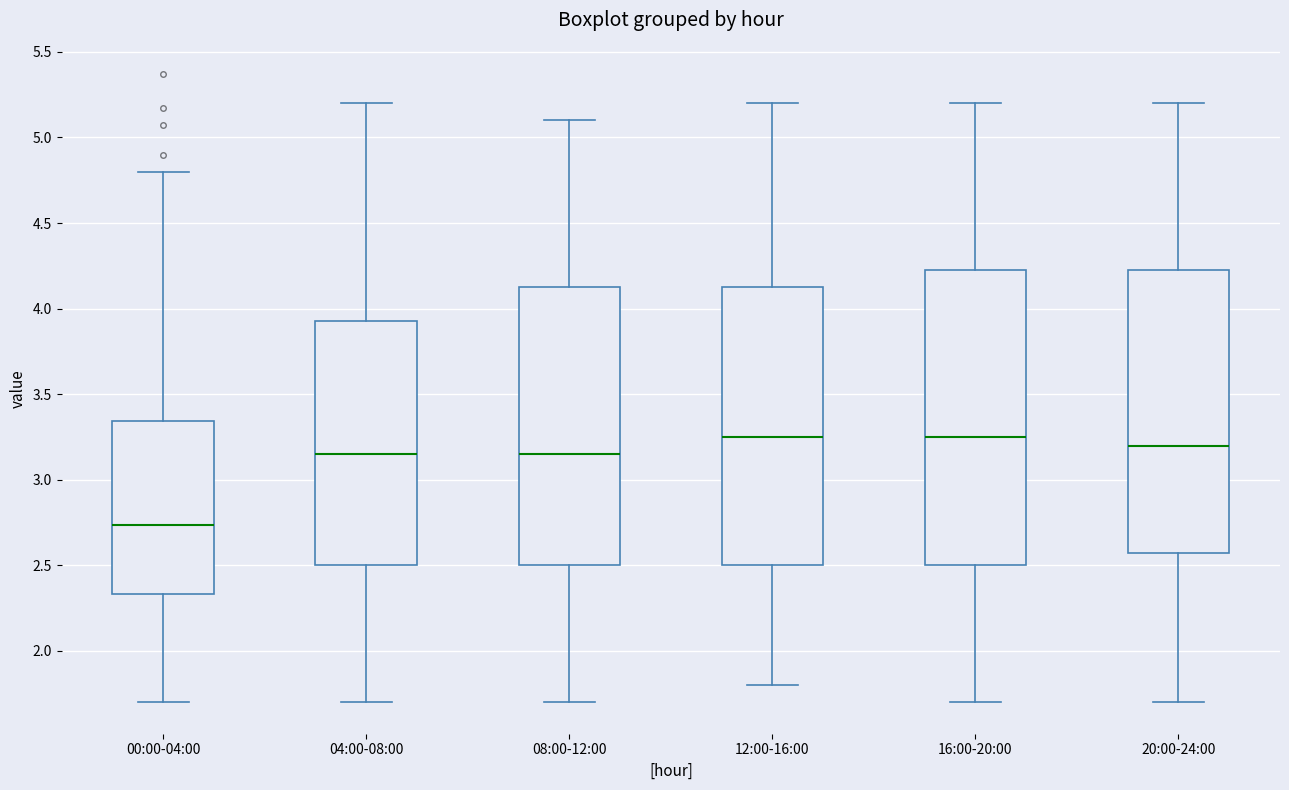

Where is the upper edge of the box for 16:00-20:00 on the y-axis? The values are not printed on the chart, so give them approximately, as read against the axis.

4.25